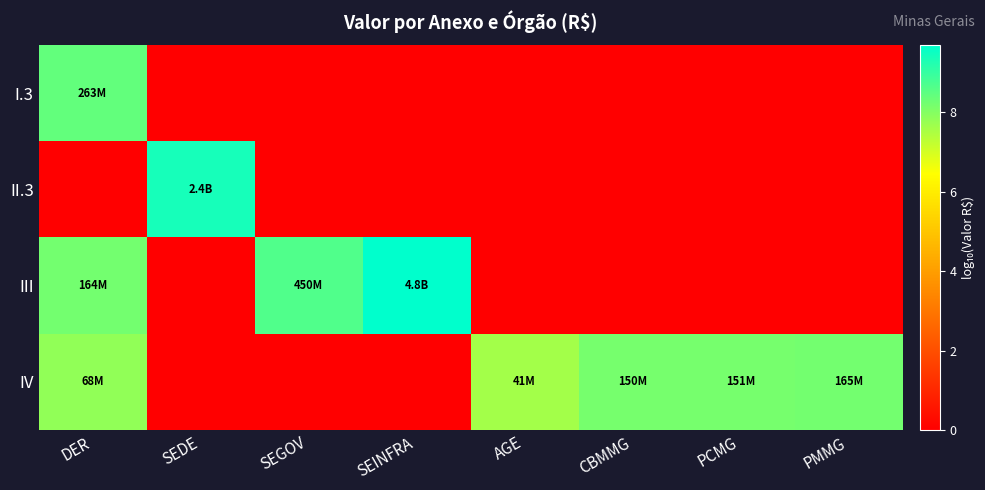

Which series has the largest total across all categories?

IV